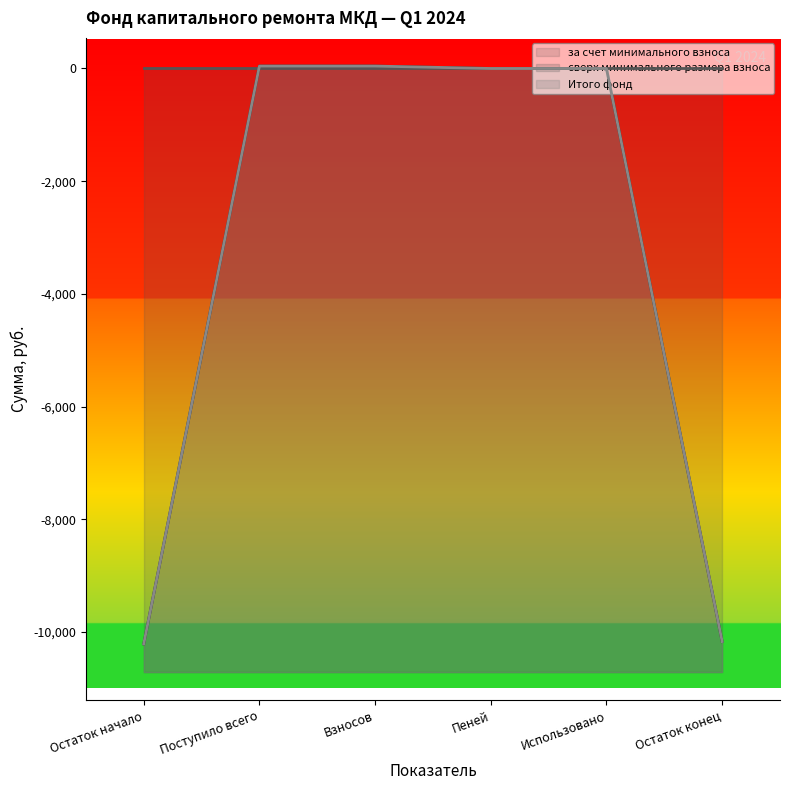

What is the label of the 4th point from the right?

Взносов